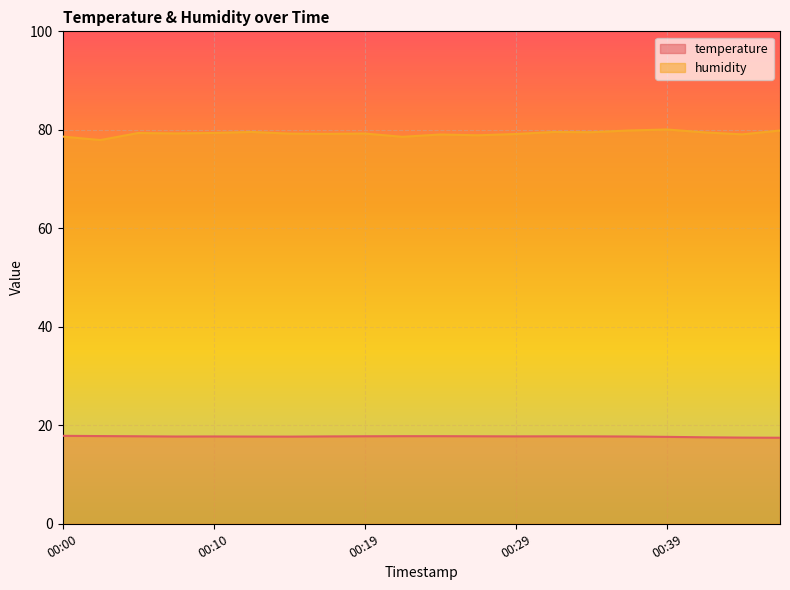

What is the greatest value displayed?

80.1